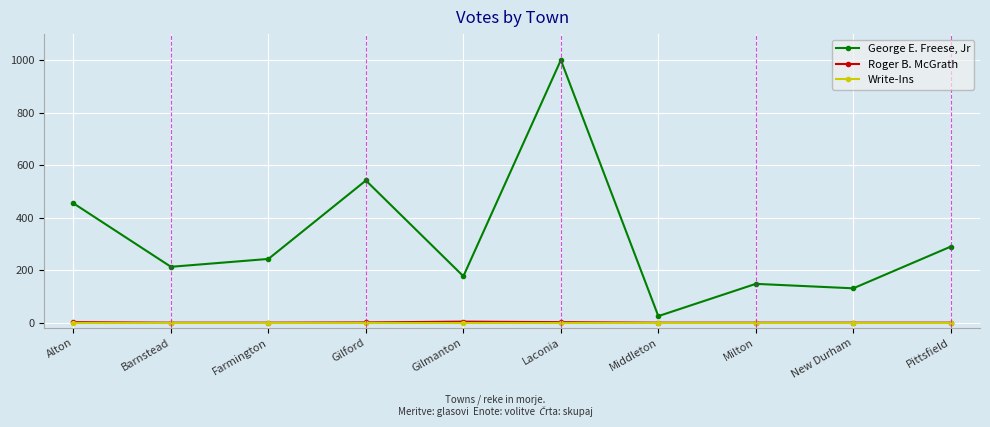

What is the highest value of the Roger B. McGrath series?

4